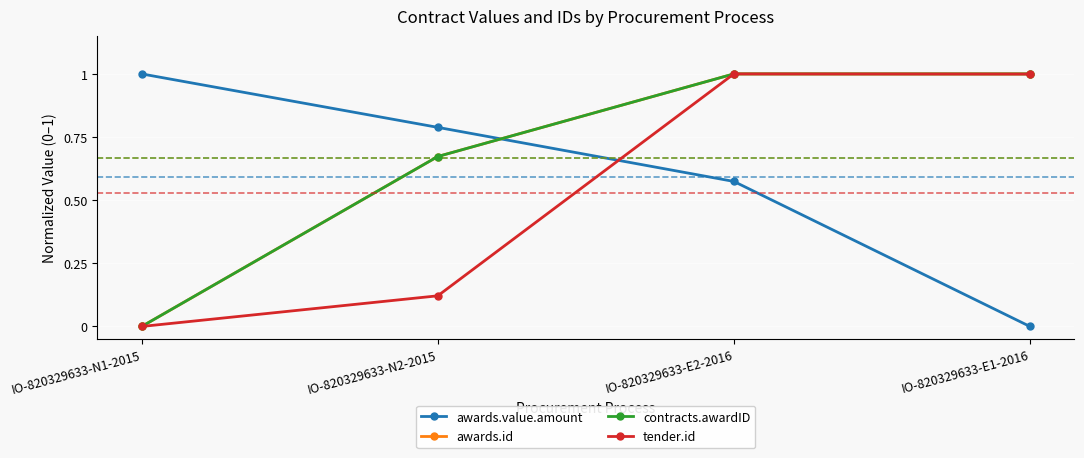

What is the difference between the maximum and second lowest values in the contracts.awardID series?

0.3